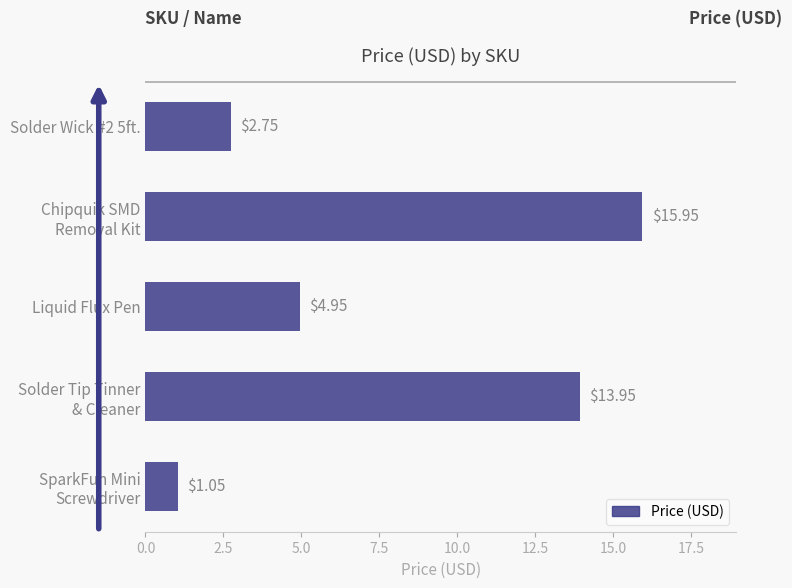

At which label is the value closest to 8?

Liquid Flux Pen